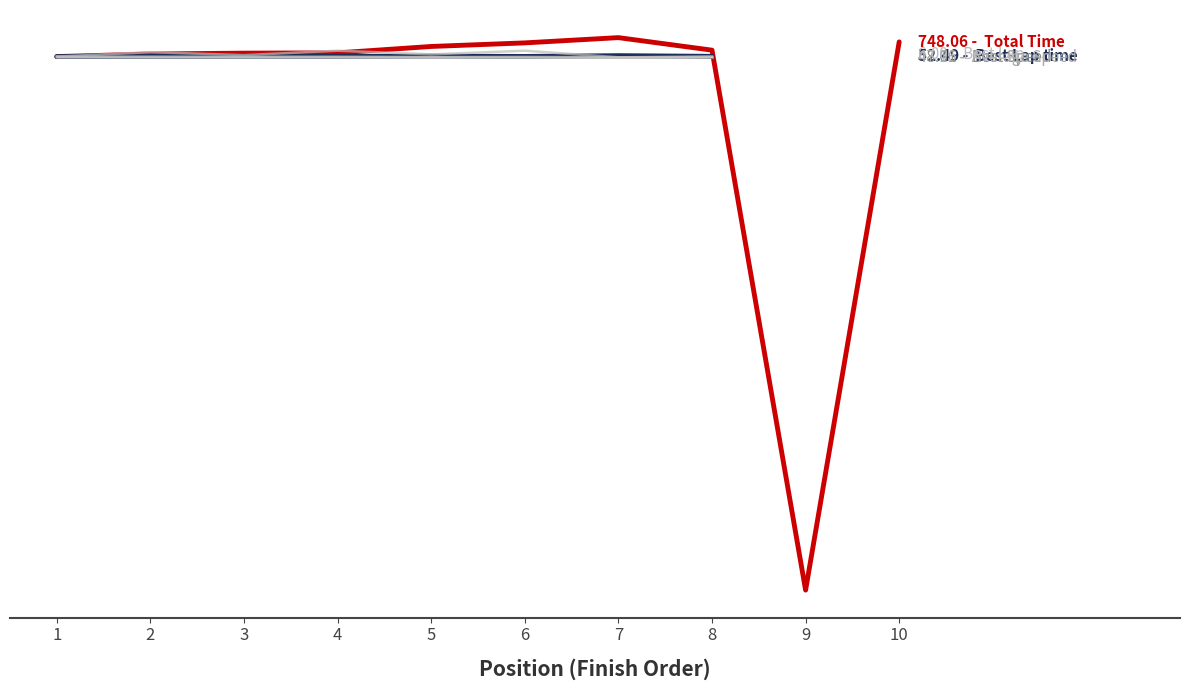

True or false: Best Lap time and Total Time cross at least once.

False